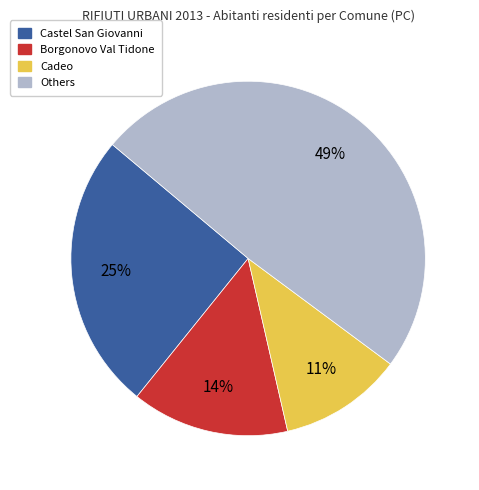

To the nearest percent, what is the difference between the largest and smallest slice percentages?

38%